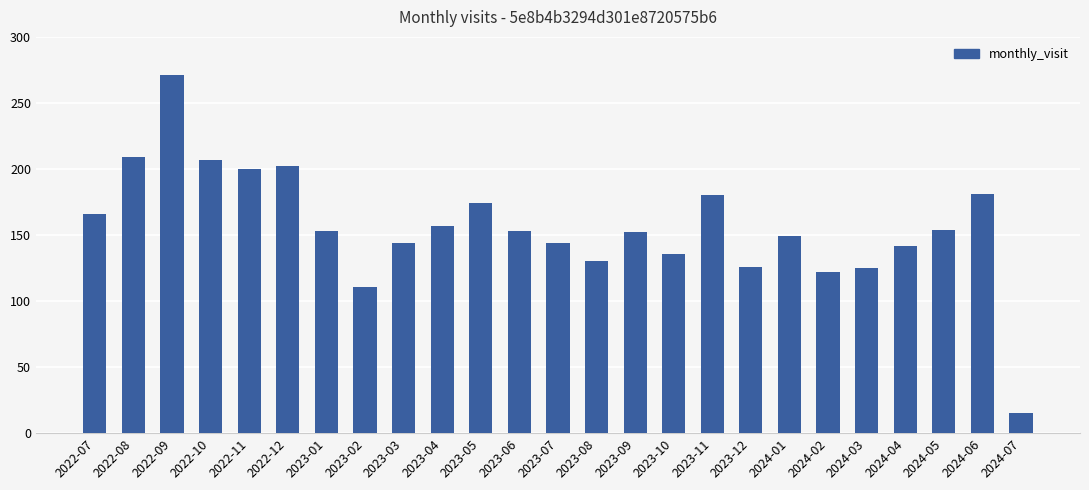

What is the difference between the values at 2023-05 and 2024-07?

159